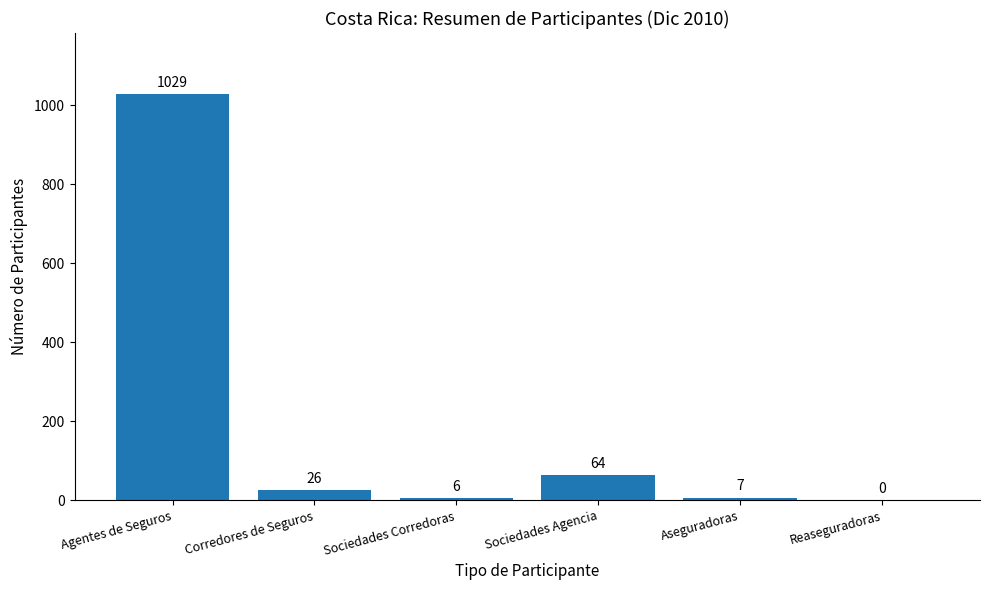

The value at Agentes de Seguros is 486. True or false?

False